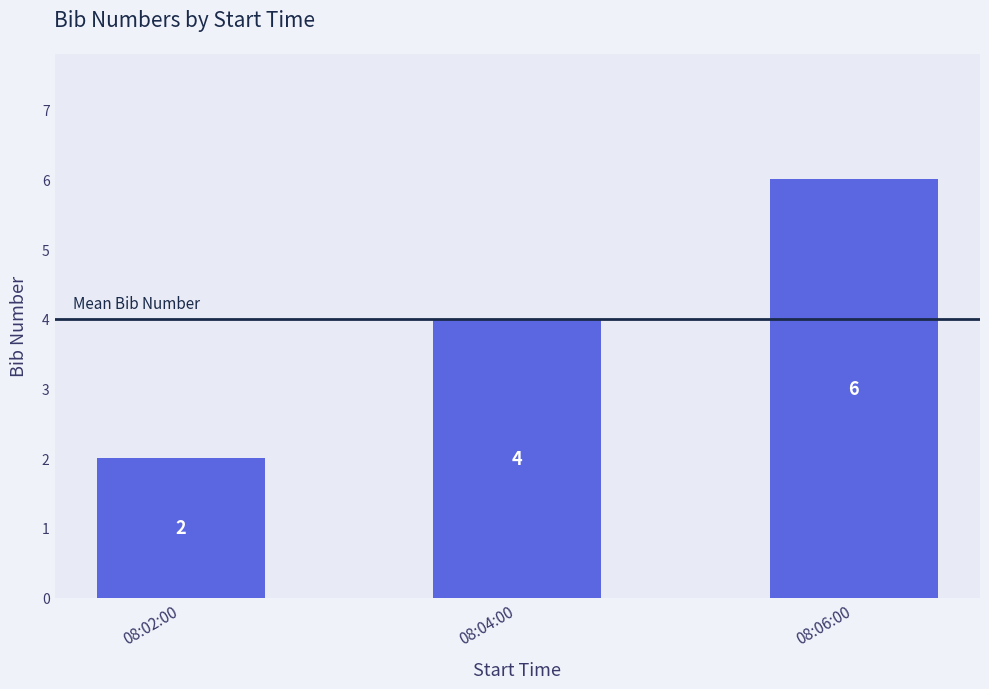

Are the bars grouped side by side (vs. stacked)?

No